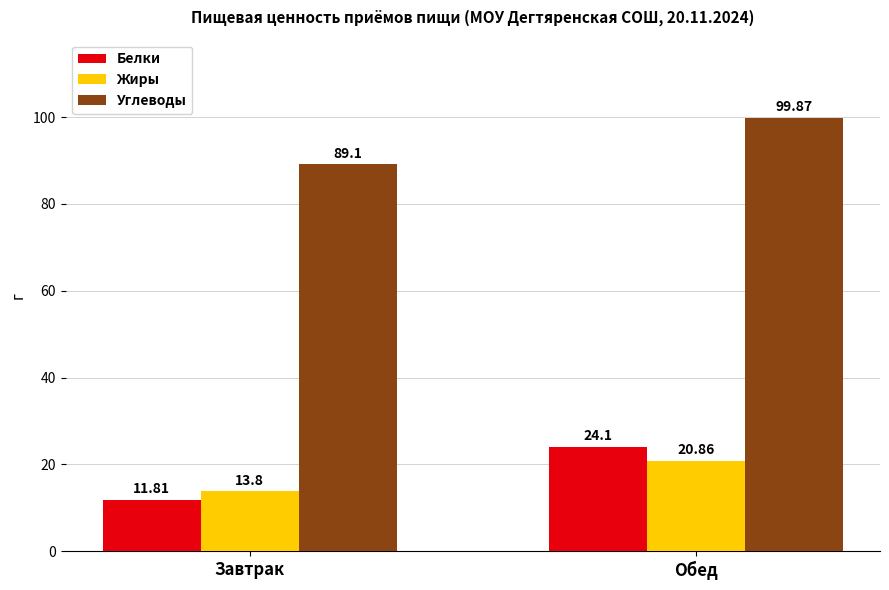

What is the spread (max minus min) of values at Обед?

79.0